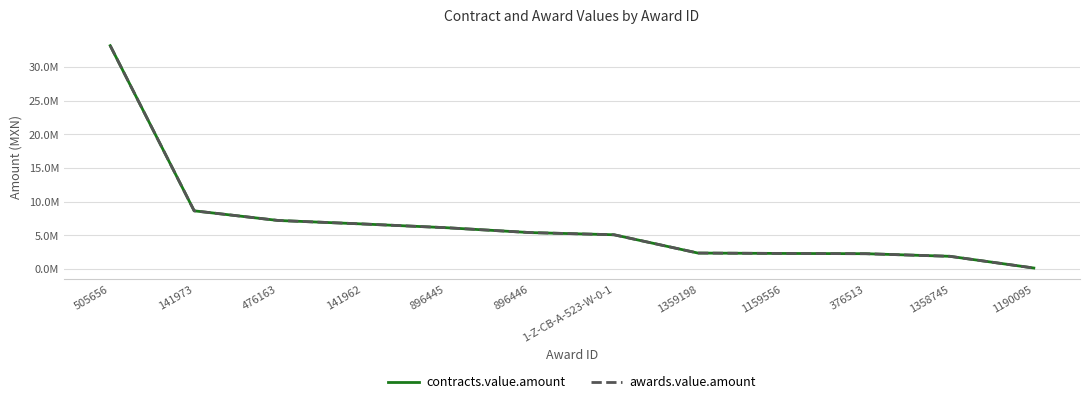

What is the greatest value displayed?

33189555.5